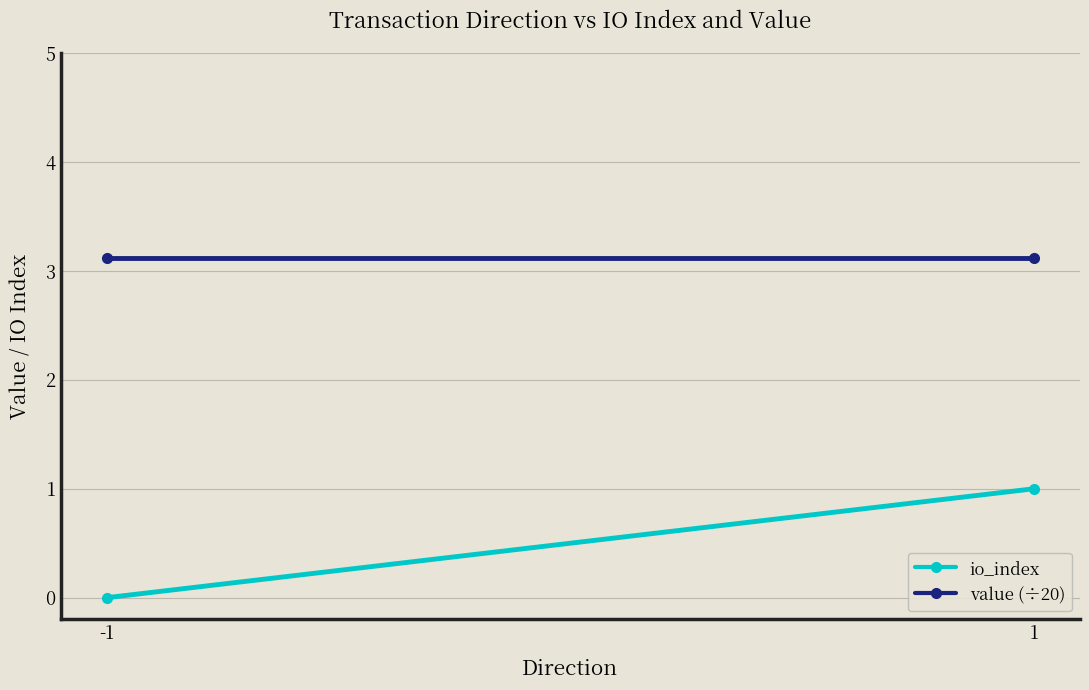

Read the value (÷20) value at 1.

3.1